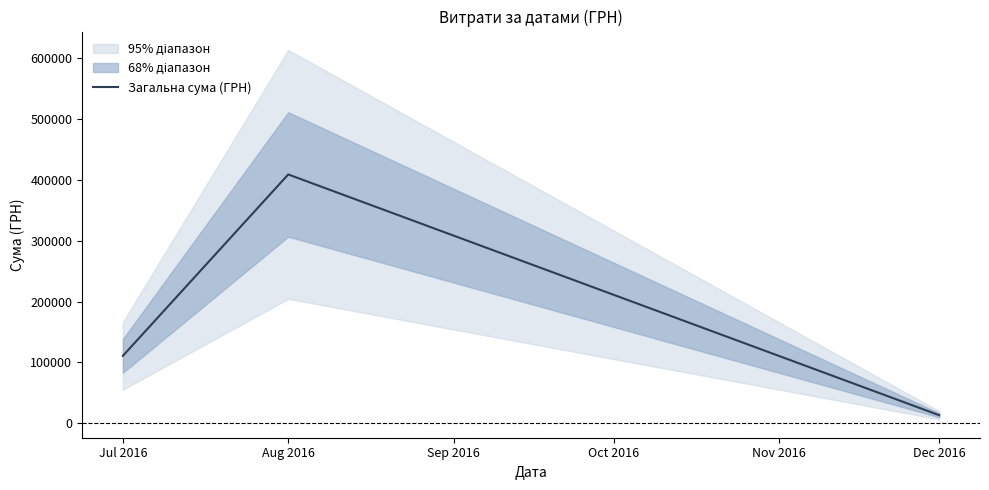

What is the highest value of the Загальна сума (ГРН) series?

408627.1